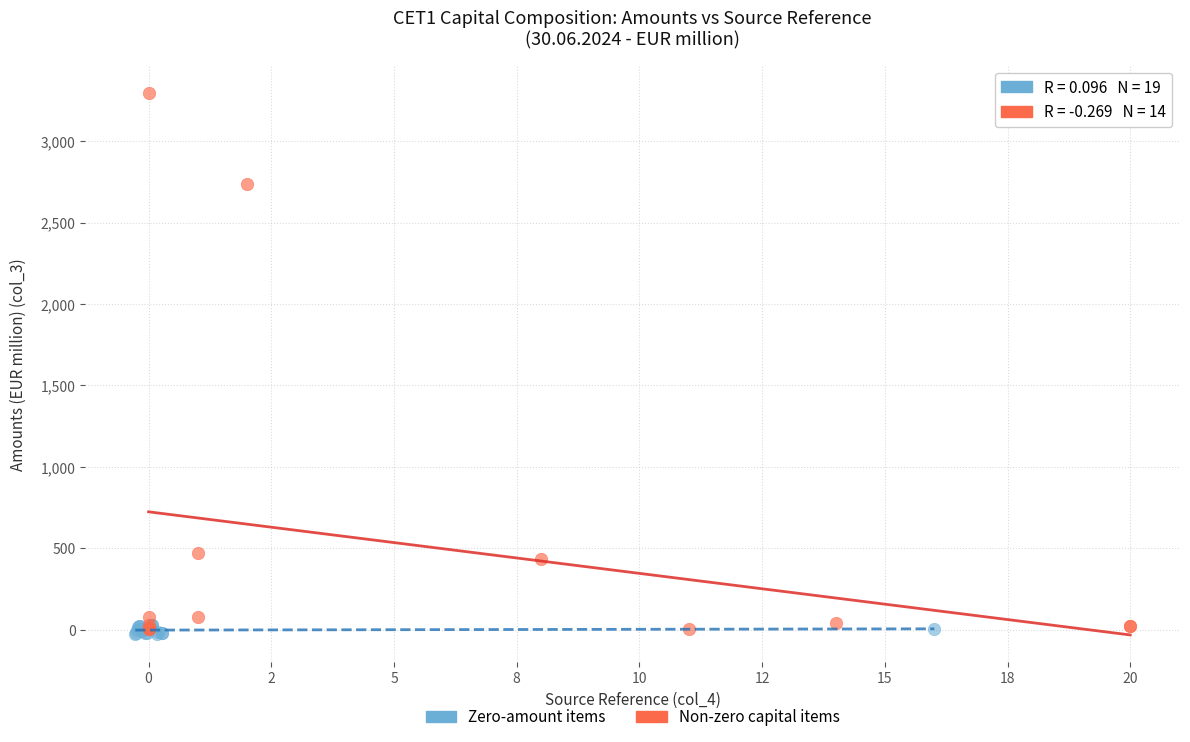

Which series contains the highest Y value?

Non-zero capital items